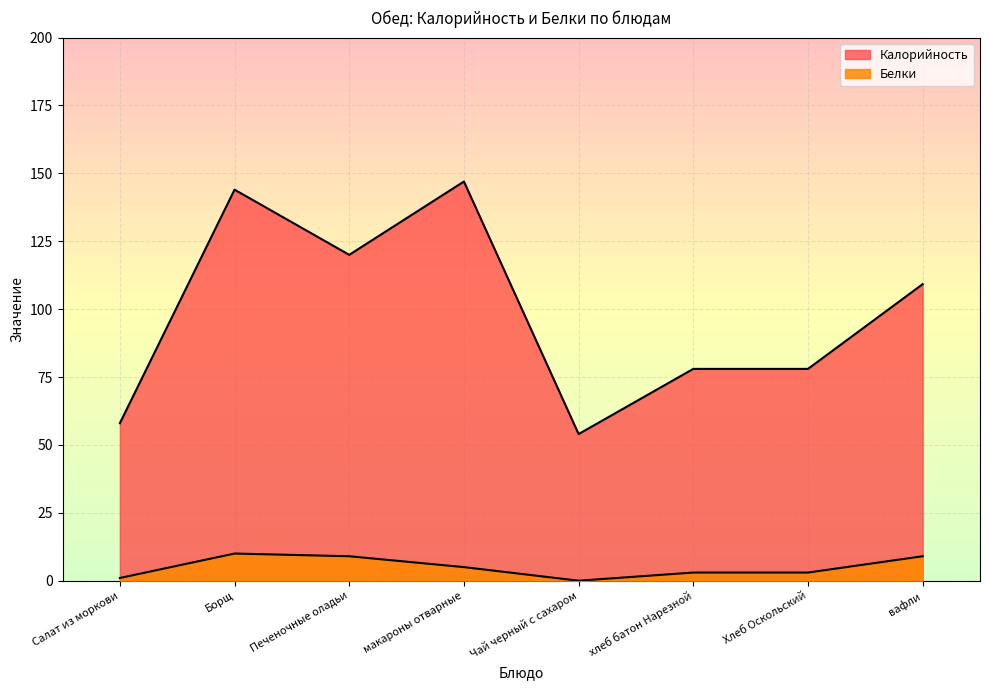

What is the greatest value displayed?

147.0